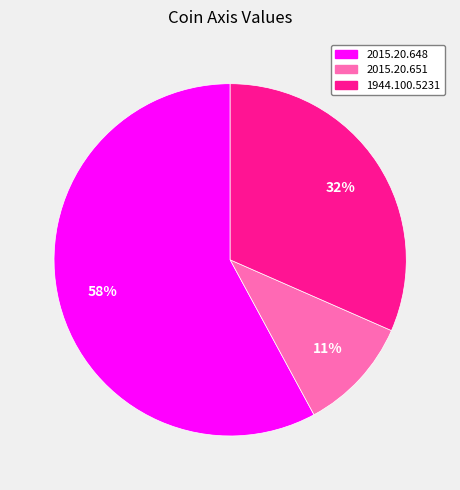

Approximately how many times larger is the value at 2015.20.651 compared to 1944.100.5231?

0.3